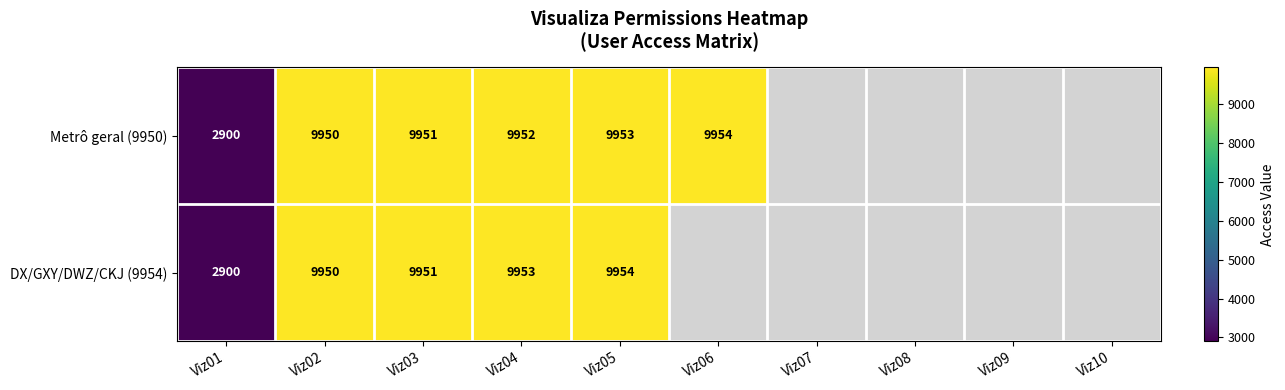

The Metrô geral (9950) series shows 13917 at Viz05. True or false?

False